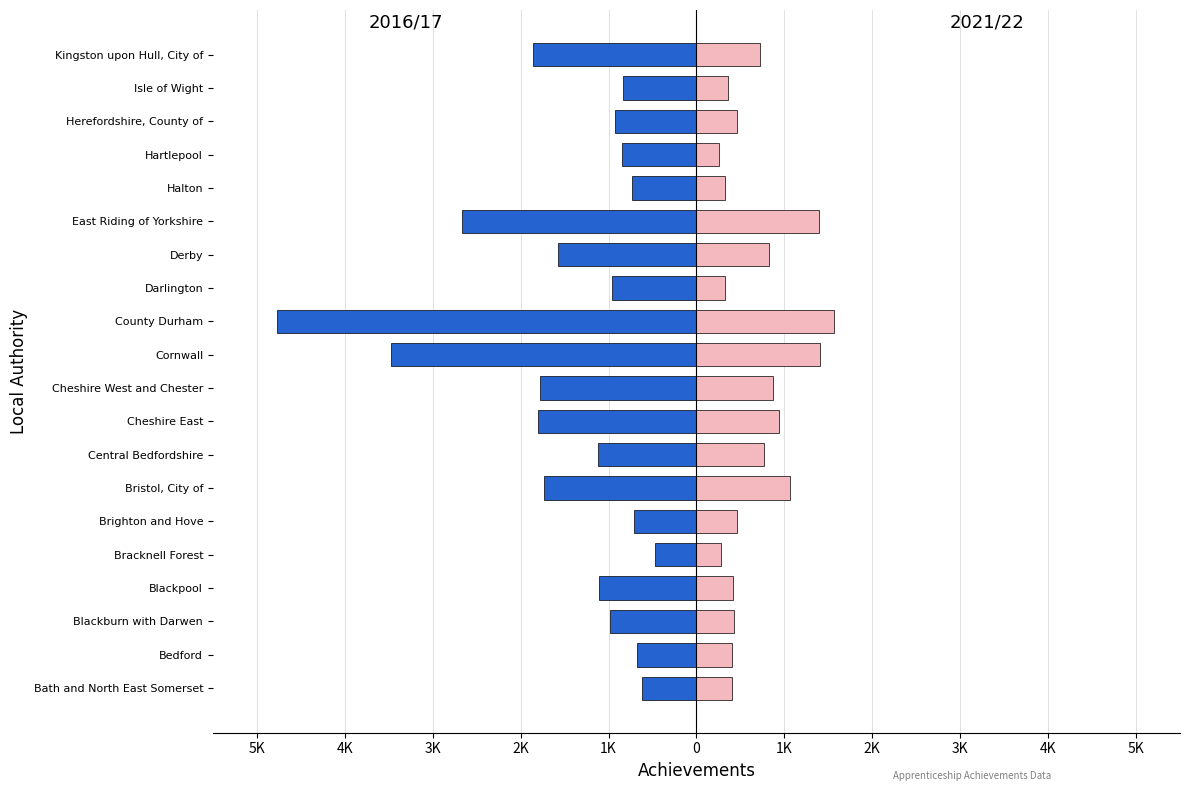

Which series has the largest range (max minus min)?

2016/17